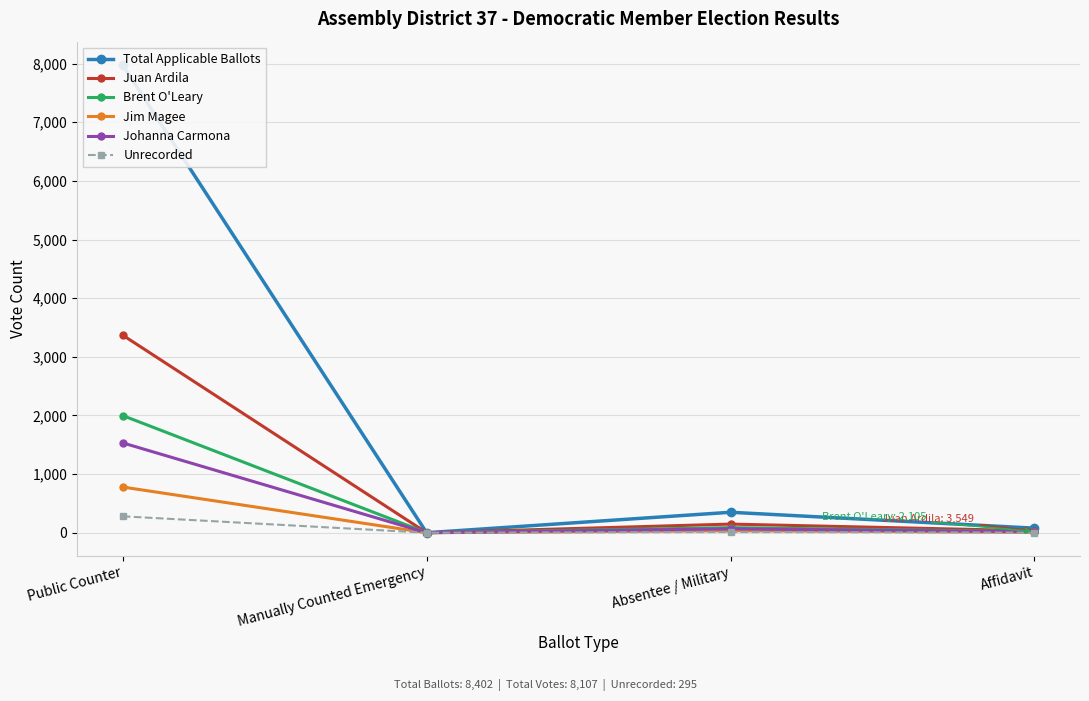

Is it true that Unrecorded equals 7.7 at Absentee / Military?

False